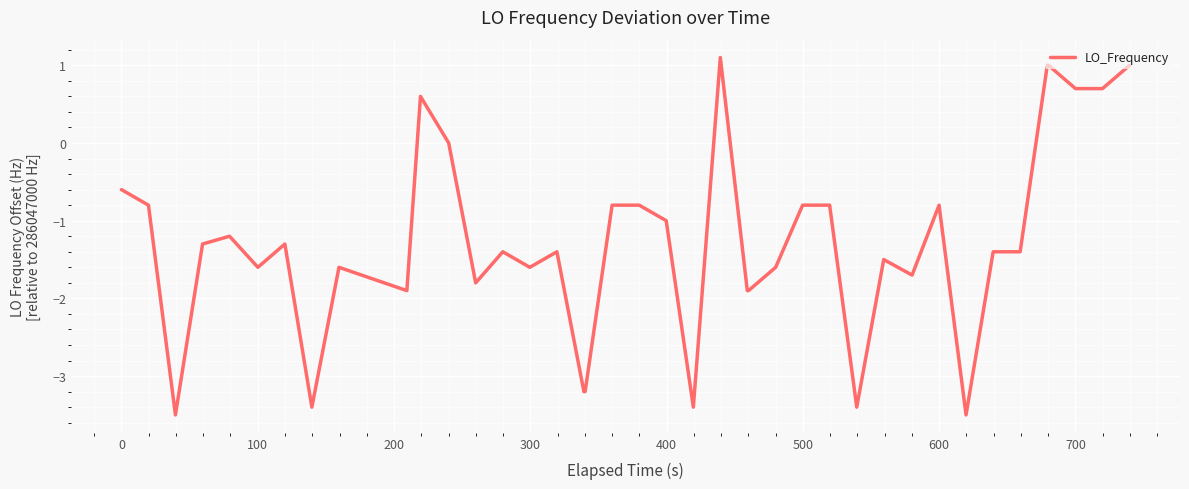

What is the difference between the maximum and minimum values?

4.6